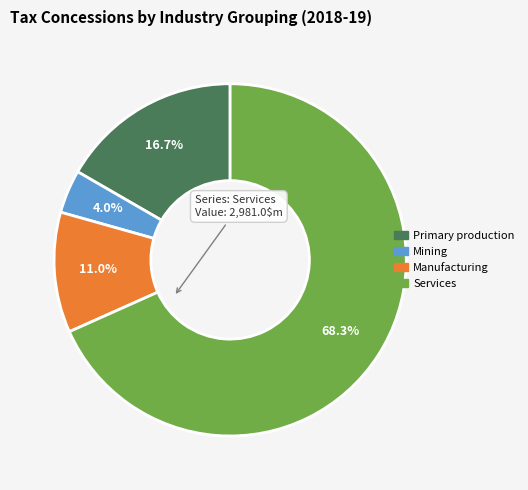

Does any single category account for the majority?

Yes